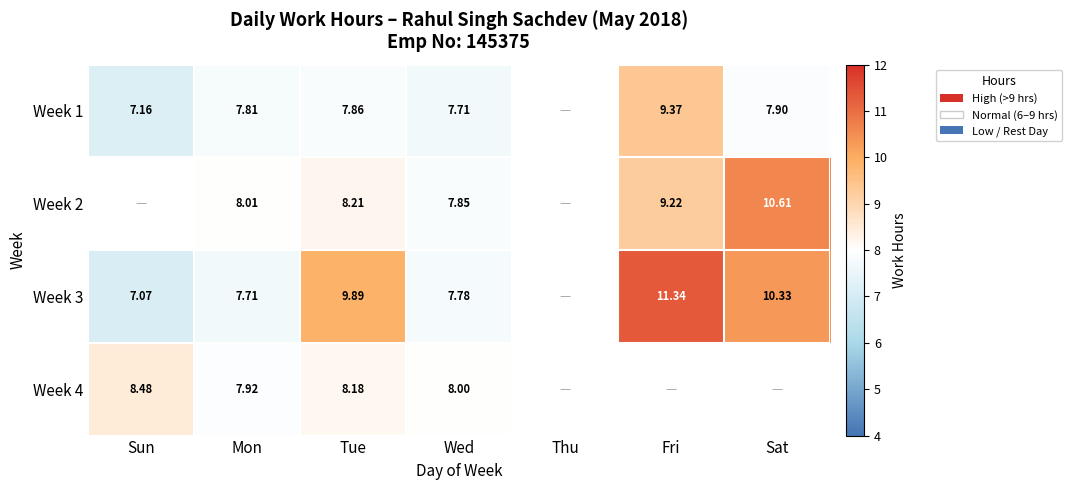

Is the value of Week 3 at Sun greater than the value of Week 1 at Sat?

No